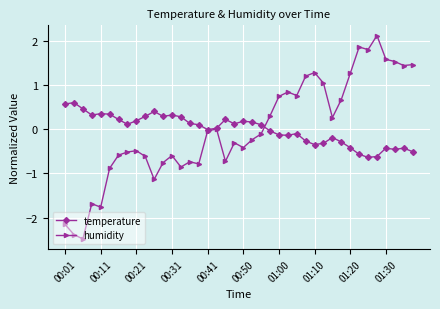

List the series in order of their peak value, lowest first.

temperature, humidity